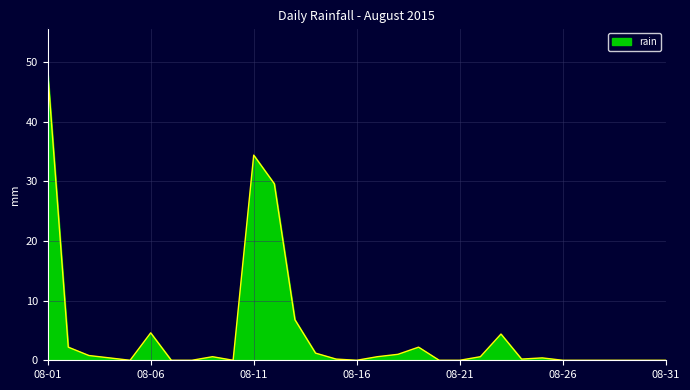

What is the difference between the maximum and minimum values?

48.4